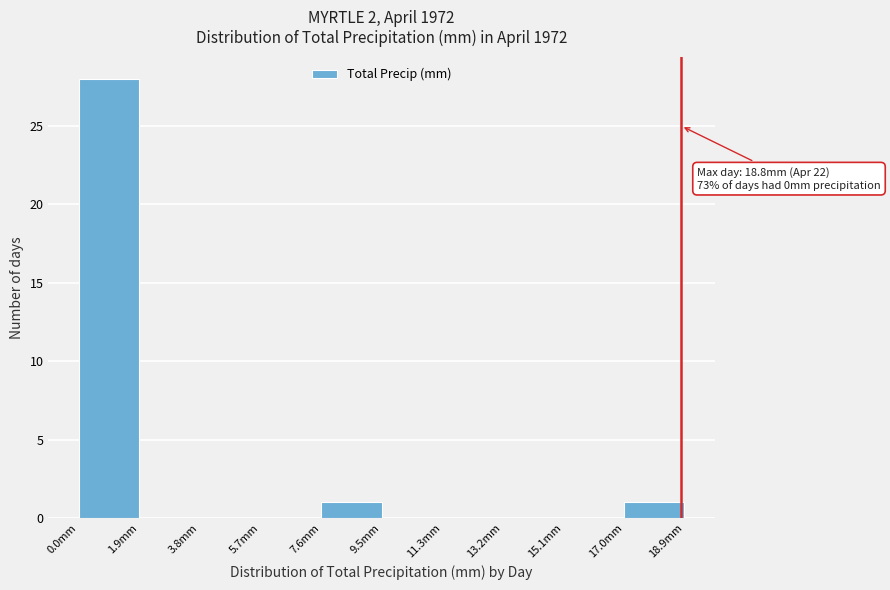

Over which range of the x-axis is the bar tallest?

0.0 to 1.8